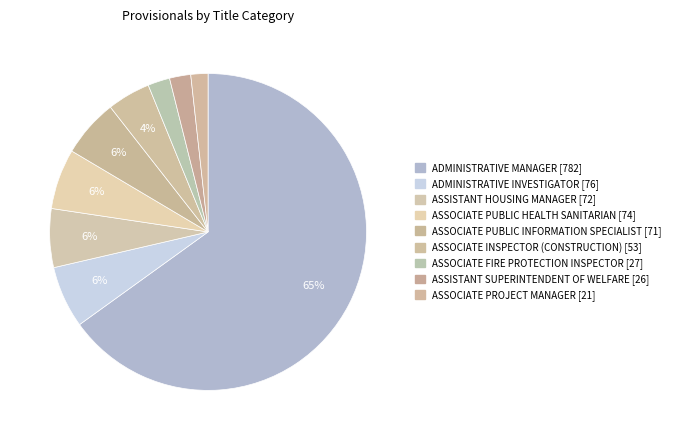

How many segments does this pie chart have?

9